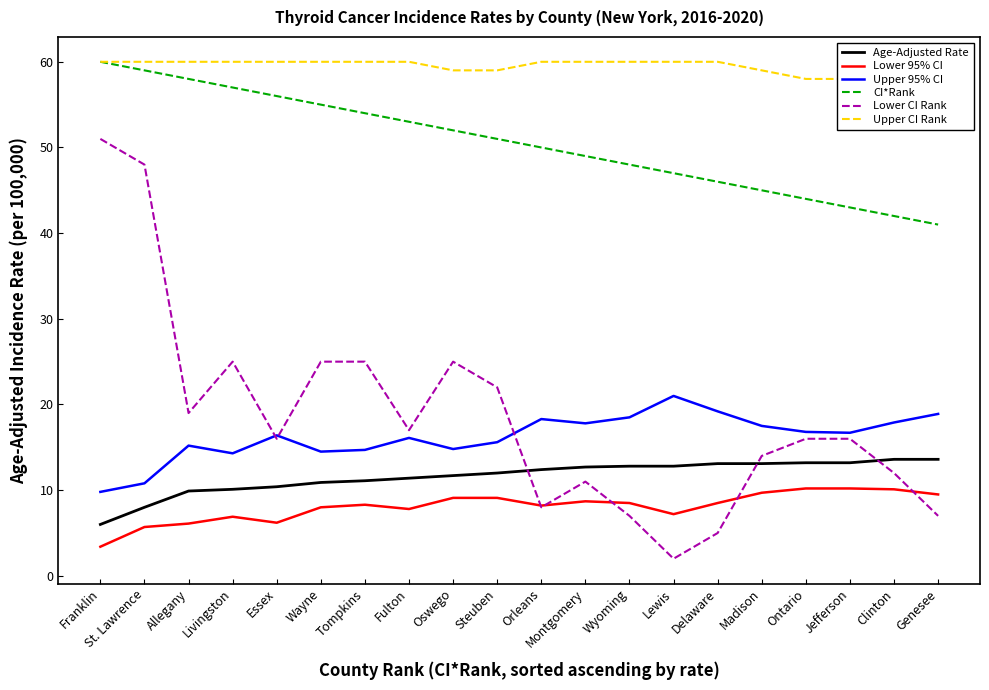

Between Tompkins and Lewis, which series saw the biggest shift?

Lower CI Rank